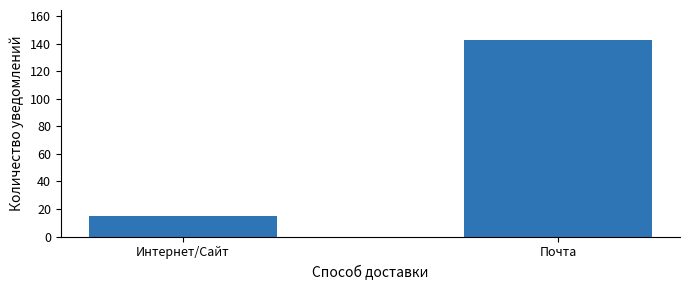

What is the average value?

79